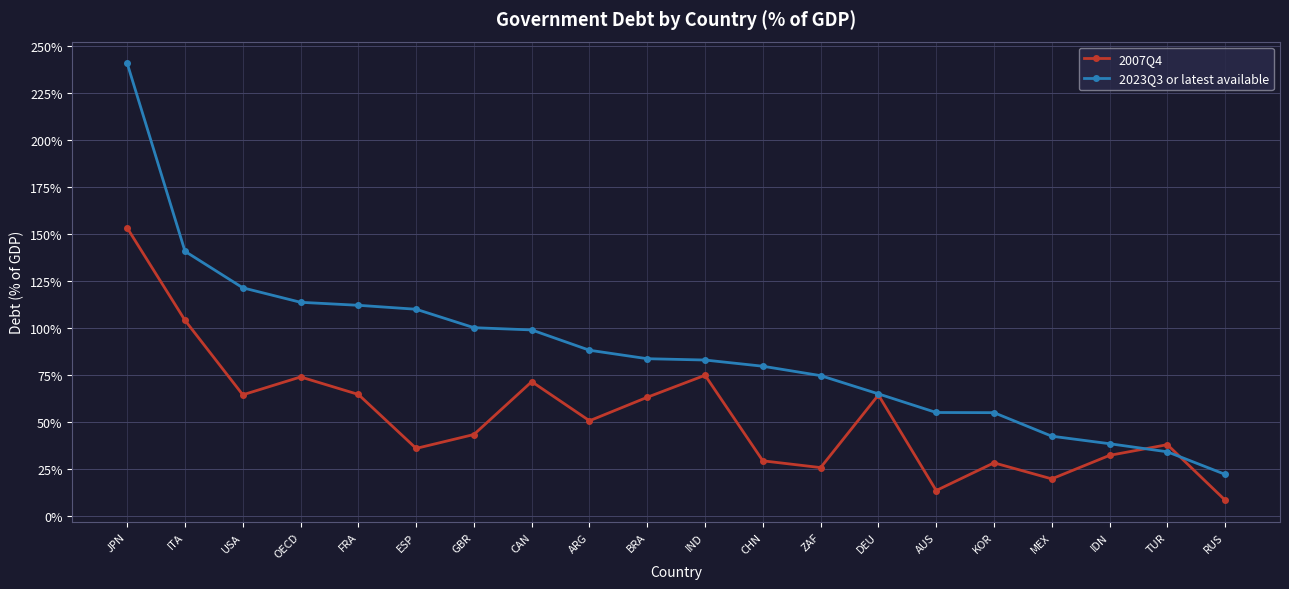

True or false: 2007Q4 has more than 1 interior local peaks.

True